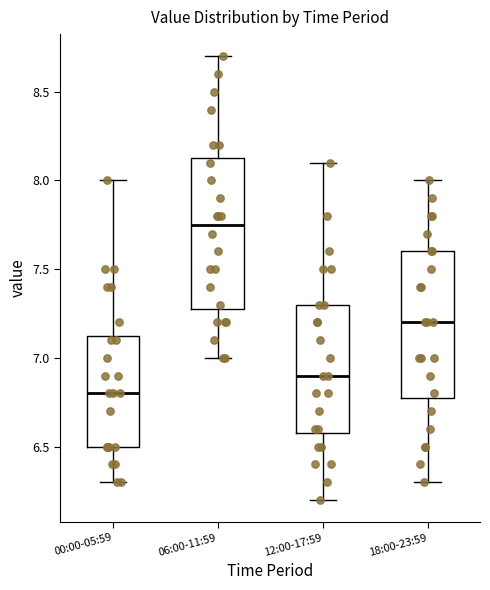

Where does the upper whisker of the box for 12:00-17:59 end on the y-axis? The values are not printed on the chart, so give them approximately, as read against the axis.

8.10